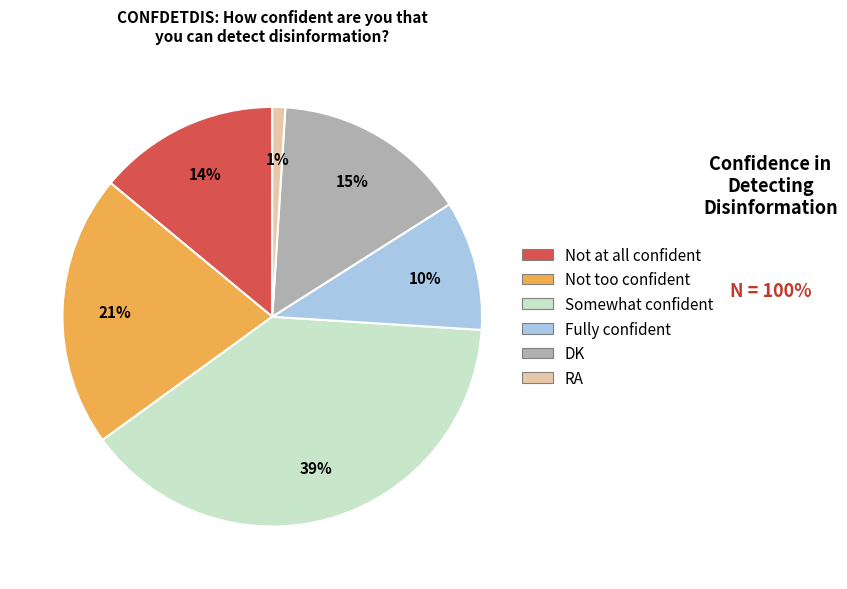

Rank the categories by value from highest to lowest.

Somewhat confident, Not too confident, DK, Not at all confident, Fully confident, RA